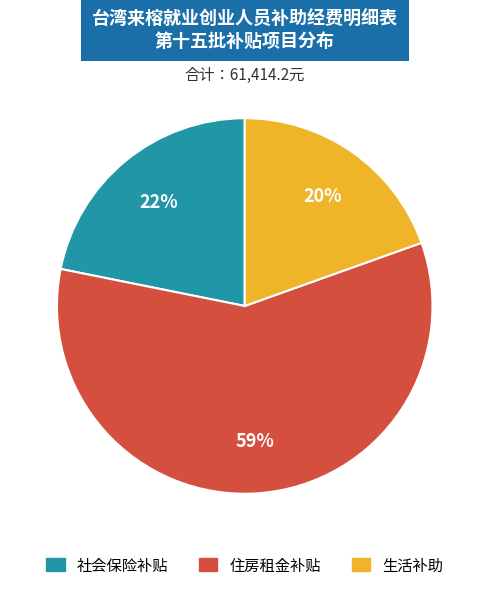

Is it true that 社会保险补贴 is 22% of the pie?

True